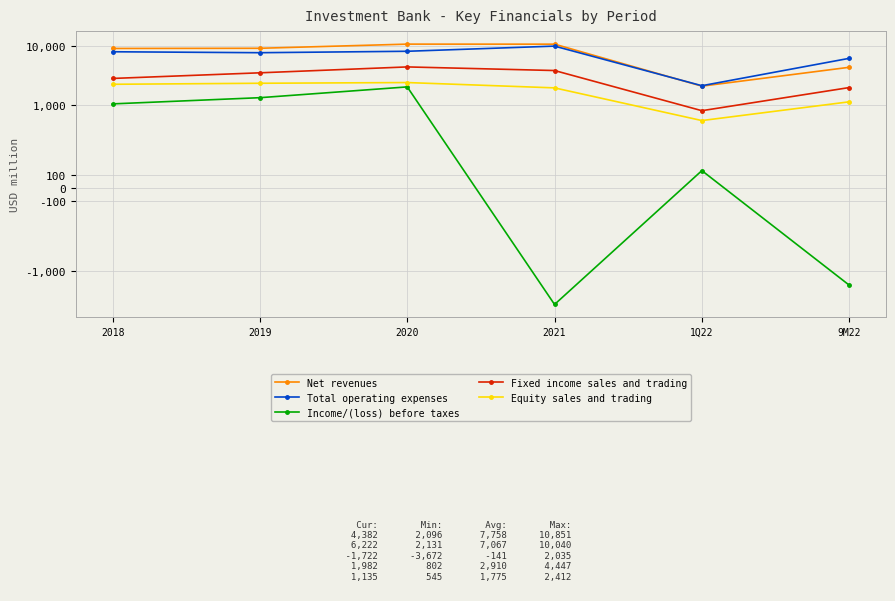

The value of Fixed income sales and trading at 2019 is 3532. True or false?

True